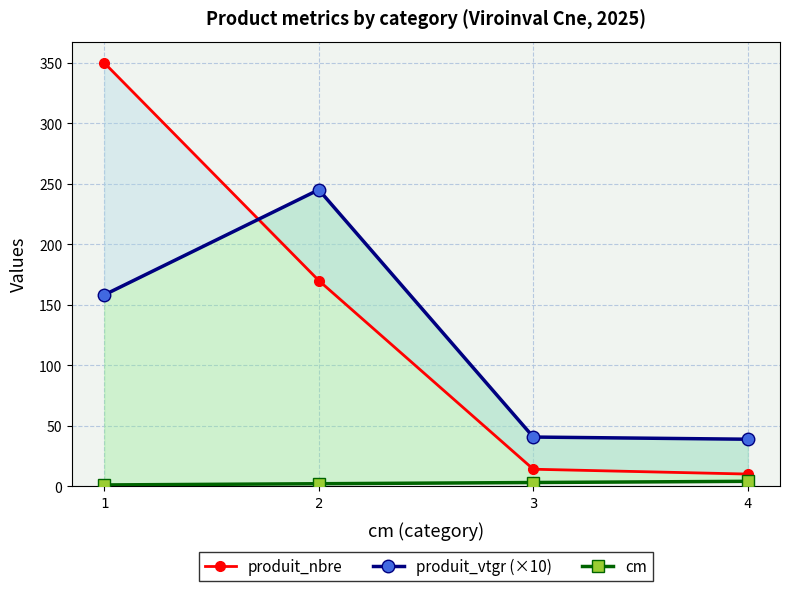

Rank the series at 3 from highest to lowest value.

produit_vtgr (×10), produit_nbre, cm